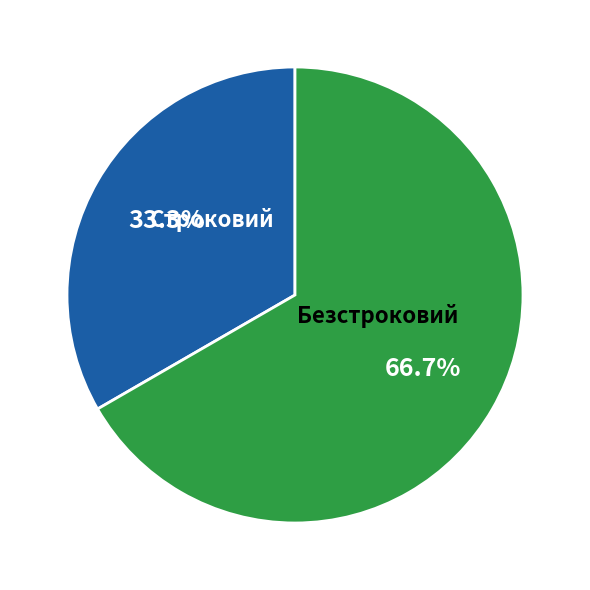

How many segments does this pie chart have?

2